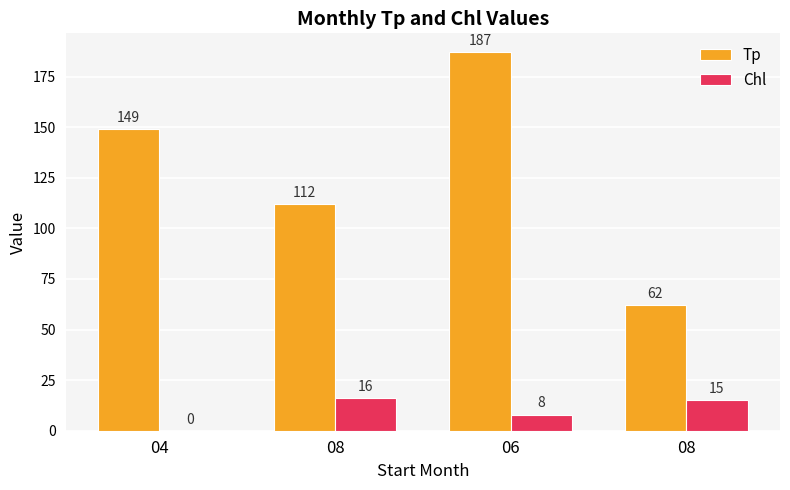

Reading left to right, list all the values displayed in this chart.

Tp: 149	112	187	62
Chl: 0	16	8	15